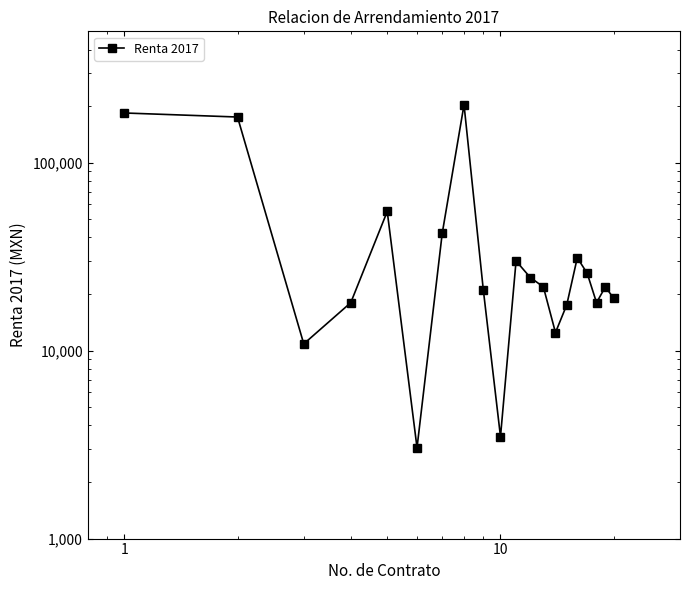

What is the minimum value shown in the chart?

3045.0